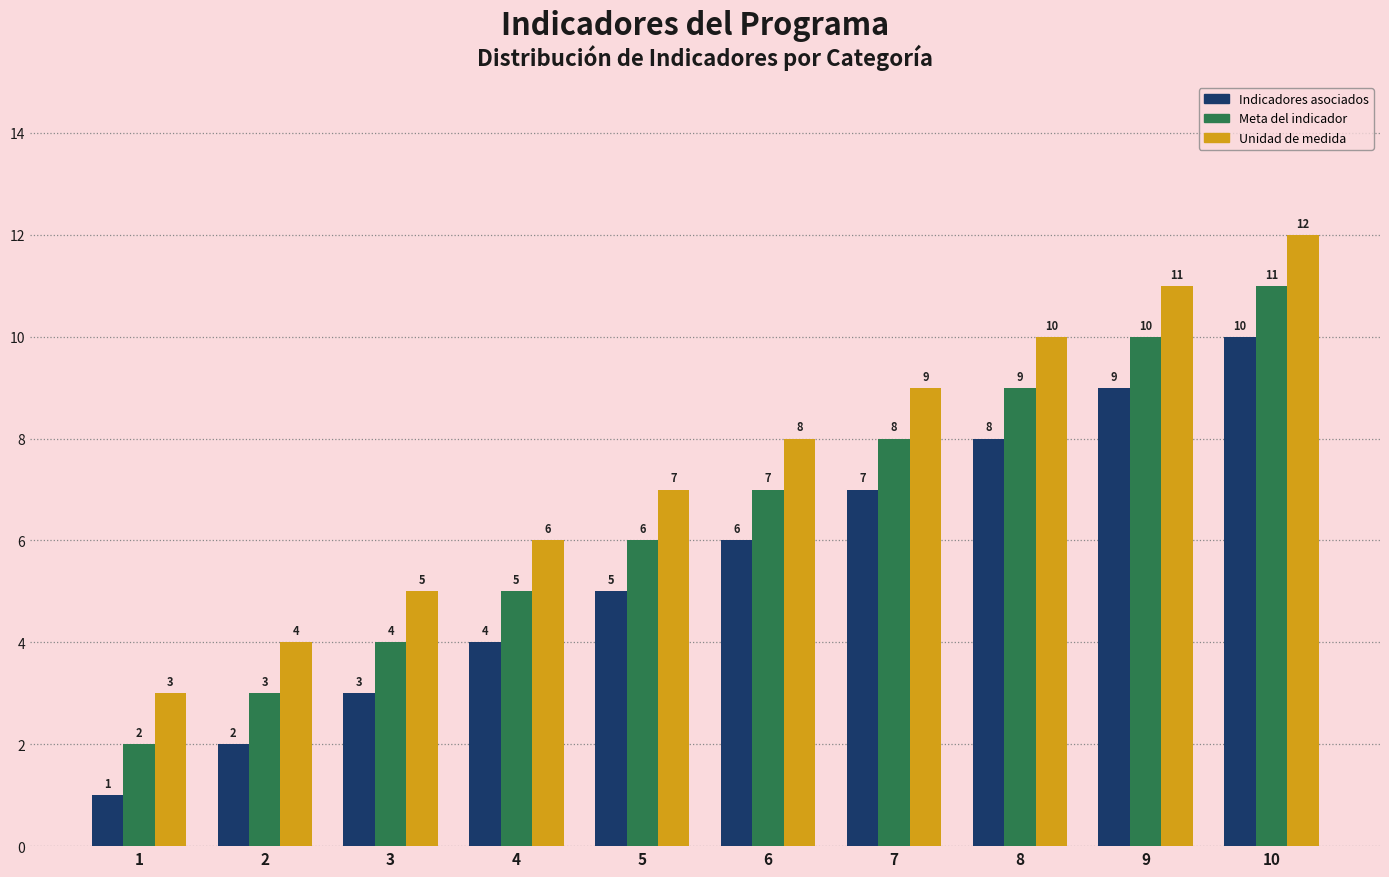

What are all the series names shown in the legend?

Indicadores asociados, Meta del indicador, Unidad de medida